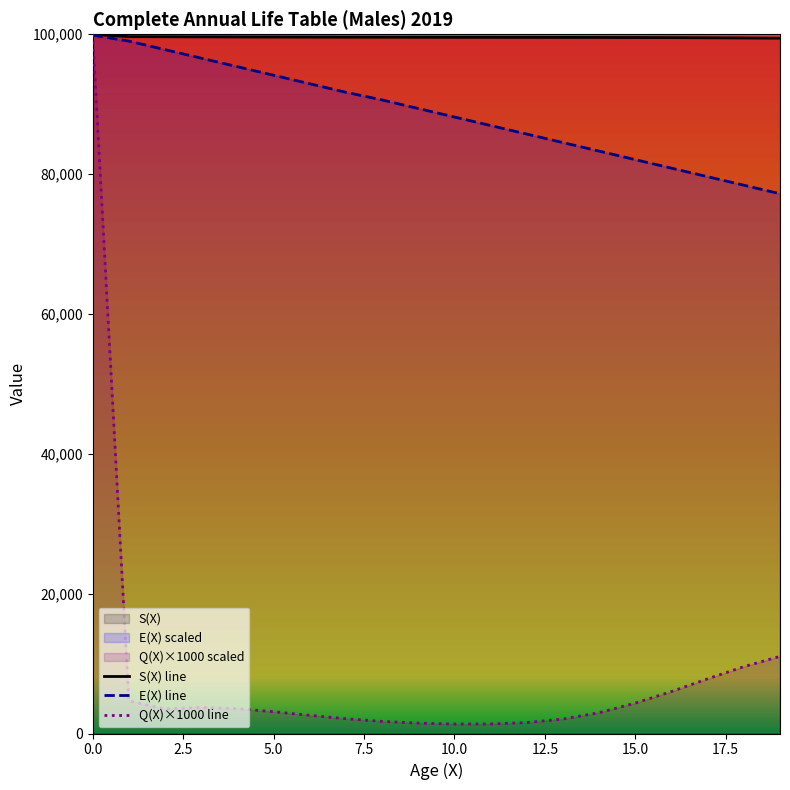

True or false: S(X) and Q(X) x1000 cross at least once.

False